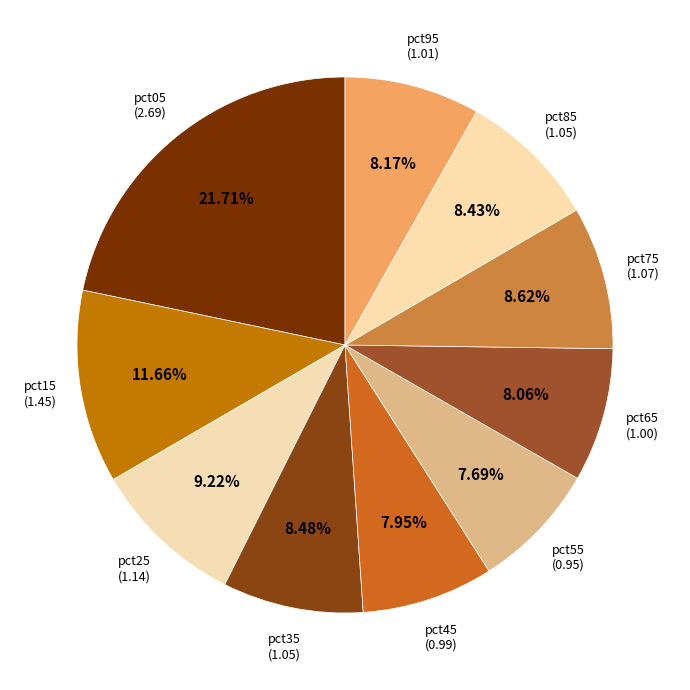

What percentage is the pct15 slice, to the nearest percent?

12%